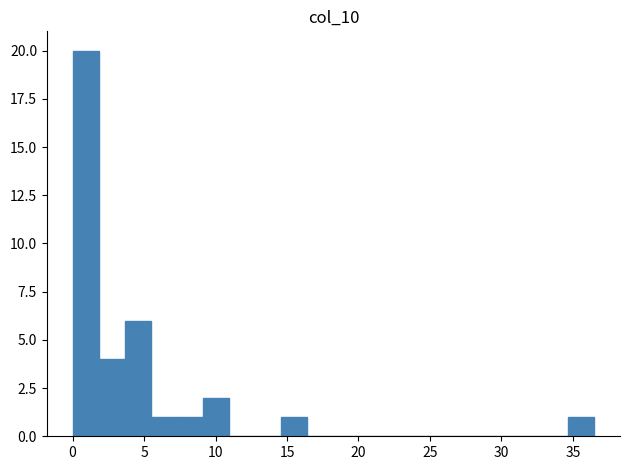

Read against the x-axis, roughly where is the centre of the tallest bar?

1.0